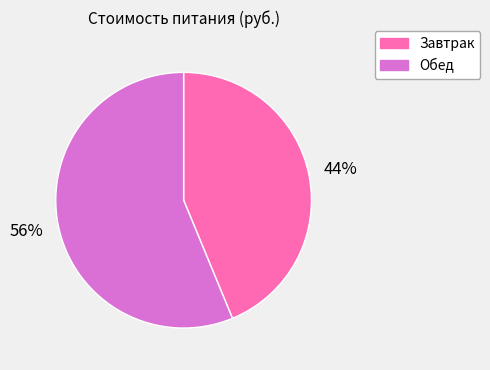

Count the number of slices in the pie.

2